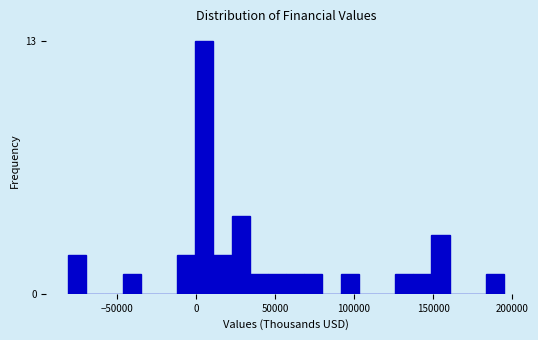

Around what value on the x-axis is the tallest bar? Give the approximate position of its centre, as read against the axis.

5000